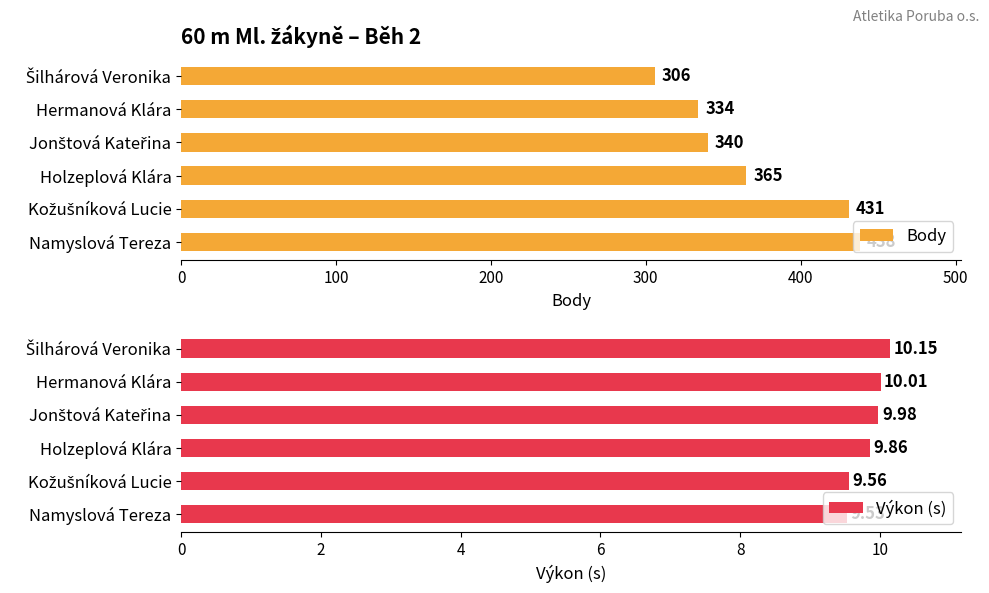

True or false: Body has a value of 334 at Hermanová Klára.

True